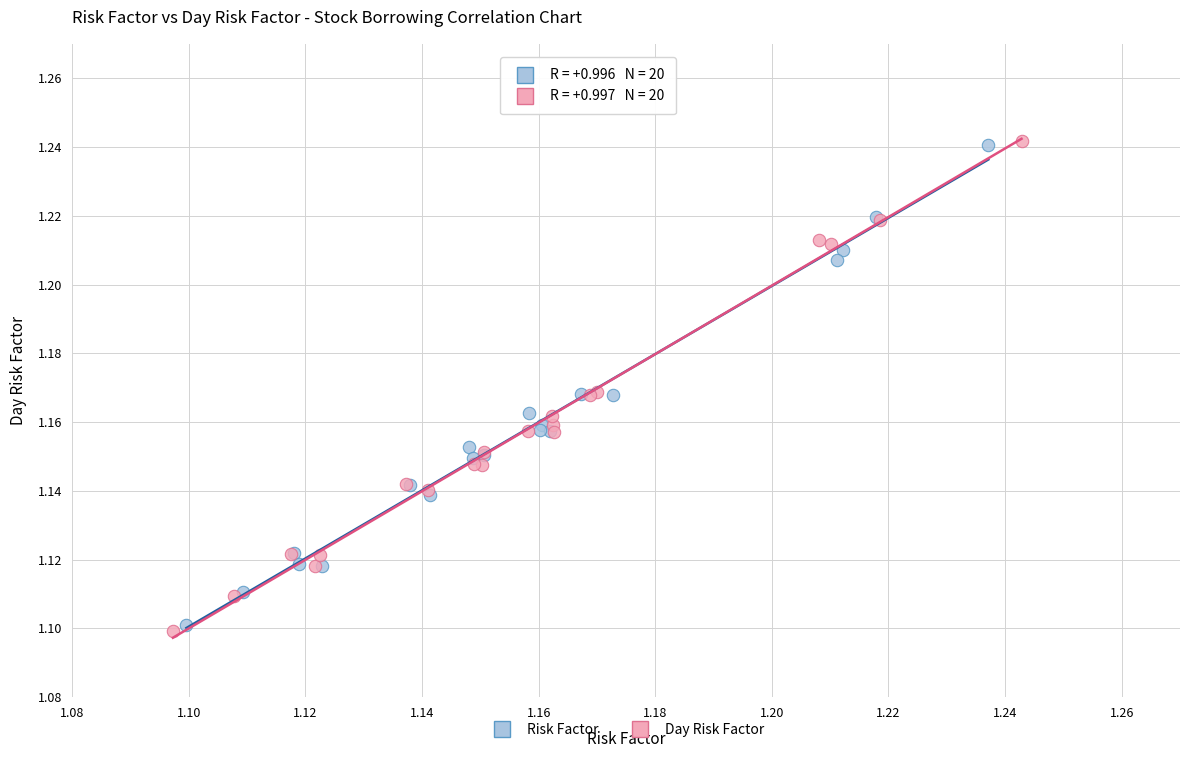

What are all the series names shown in the legend?

Risk Factor, Day Risk Factor